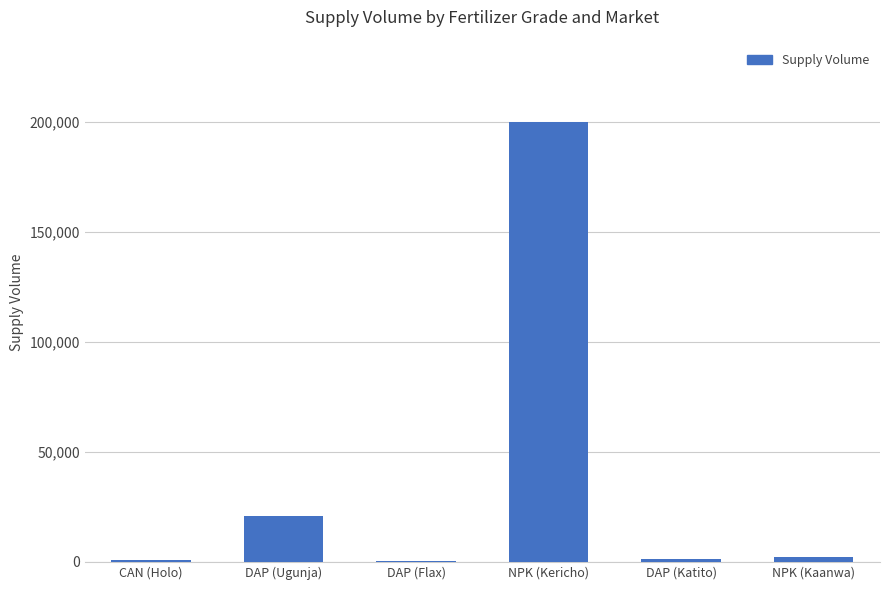

What is the greatest value displayed?

200000